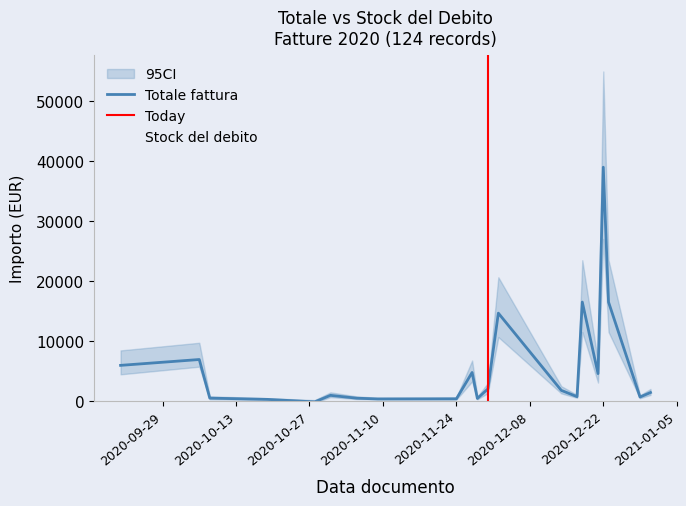

Reading right to left, what are all the values shown in this chart?

Totale fattura: 1350.0	597.8	16470.0	39012.6	4510.7	16470.0	660.0	1708.0	14620.0	1946.0	358.6	4702.6	292.8	276.9	403.8	878.4	-212.5	203.2	414.8	6868.4	5890.8
Stock del debito: 1350.0	490.0	13500.0	31977.5	3983.4	13500.0	600.0	1400.0	8847.0	1853.3	294.0	3925.4	240.0	227.0	331.0	878.4	-193.2	166.6	340.0	245.9	4828.5